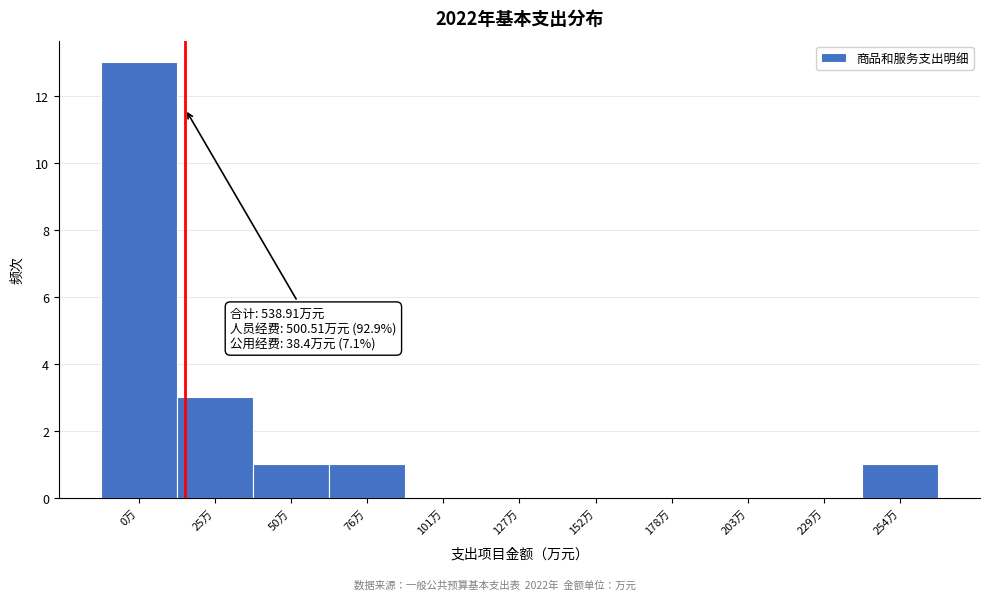

Reading left to right, list all the values displayed in this chart.

0万=13	25万=3	50万=1	76万=1	101万=0	127万=0	152万=0	178万=0	203万=0	229万=0	254万=1